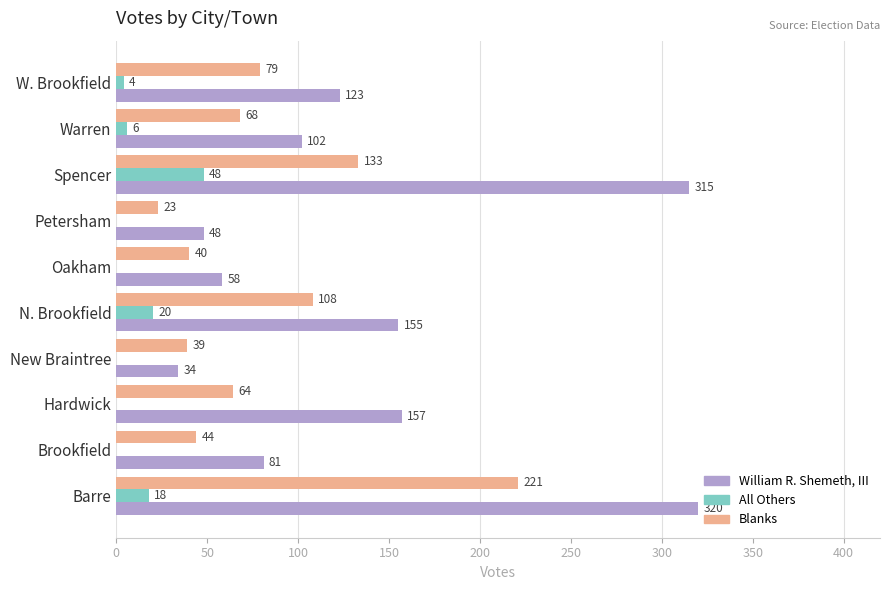

How many data points does each series have?

10